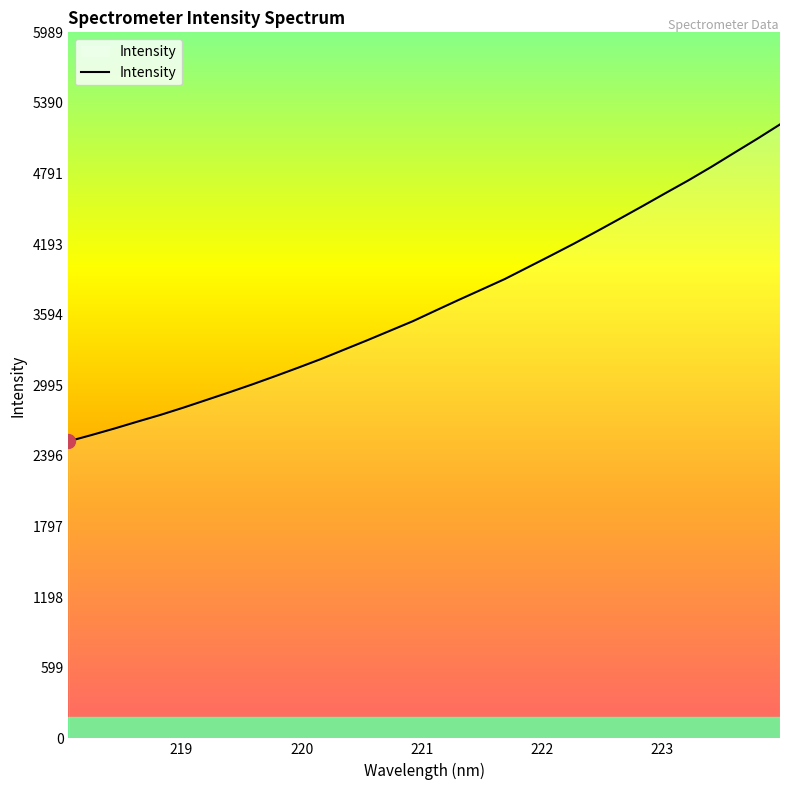

What is the maximum value shown in the chart?

5208.1